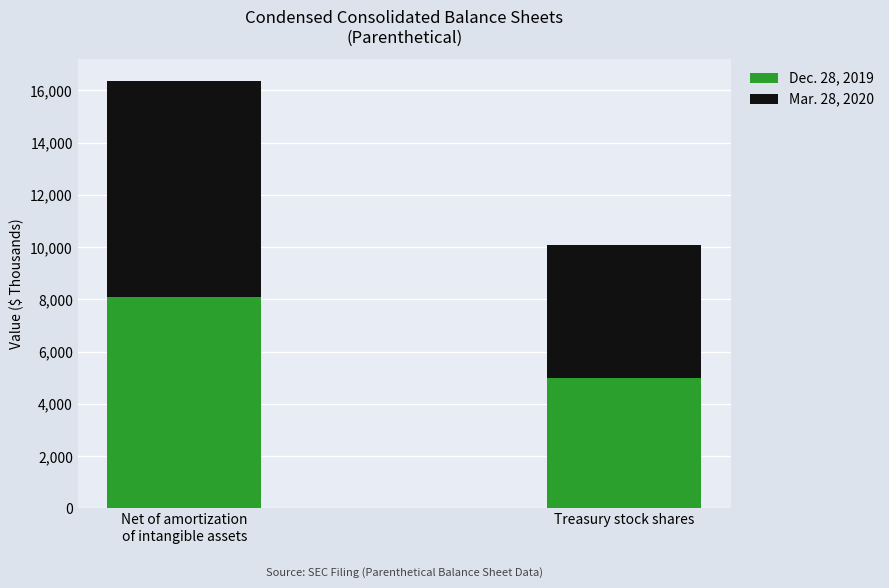

What is the total value across all series at Treasury stock shares?

10076